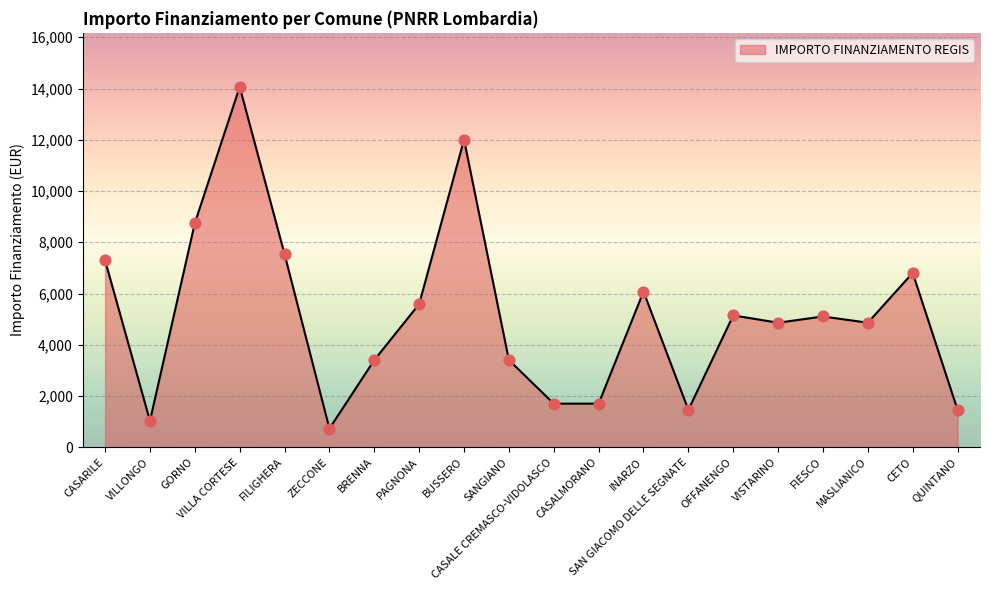

What is the change in value from VILLONGO to PAGNONA?

+4560